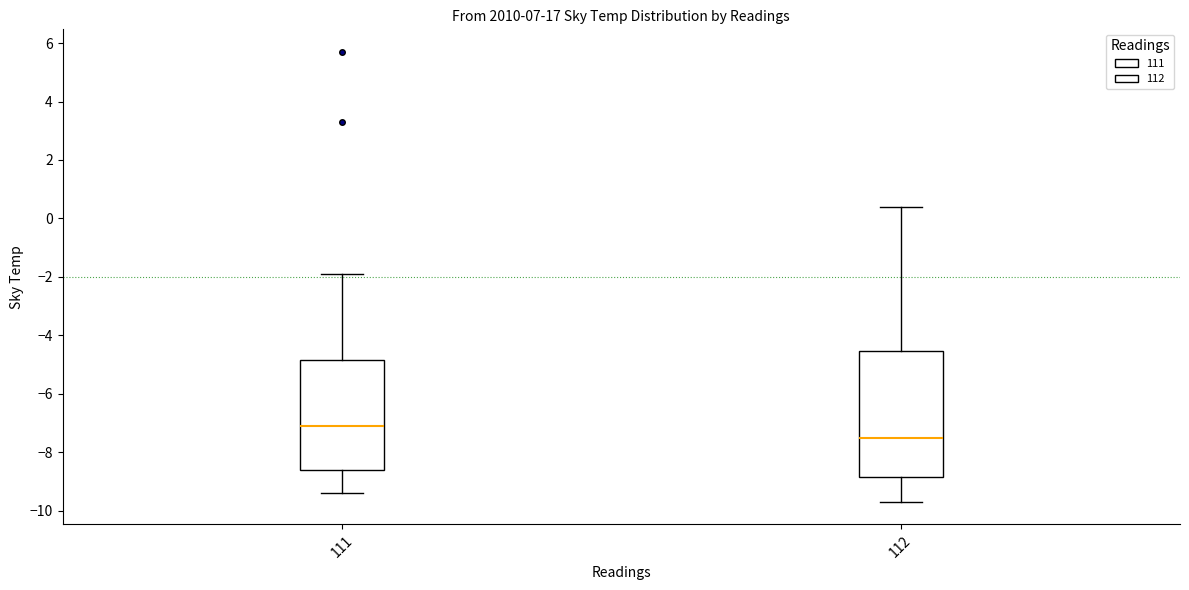

Reading left to right, transcribe this box plot: for each box, give where its median line is, the range the box spans, and where its two whiskers end, as read against the y-axis. The values are not printed on the chart, so give them approximately, as read against the axis.

111: median -7.0, box -8.6 to -4.8, whiskers -9.4 to -1.8
112: median -7.4, box -8.8 to -4.6, whiskers -9.6 to 0.4